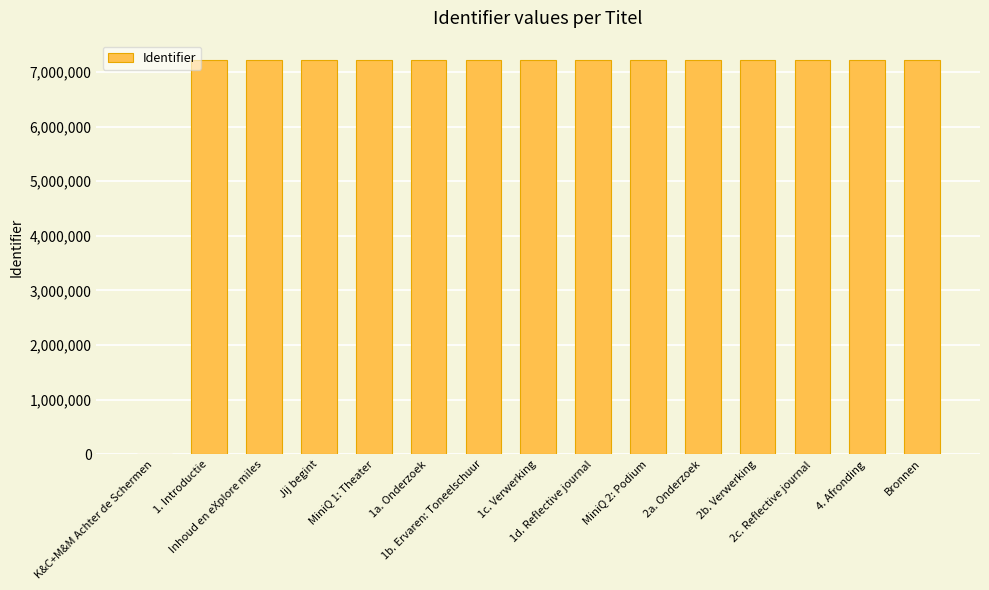

The chart shows a value of 7214990 at Bronnen. True or false?

True